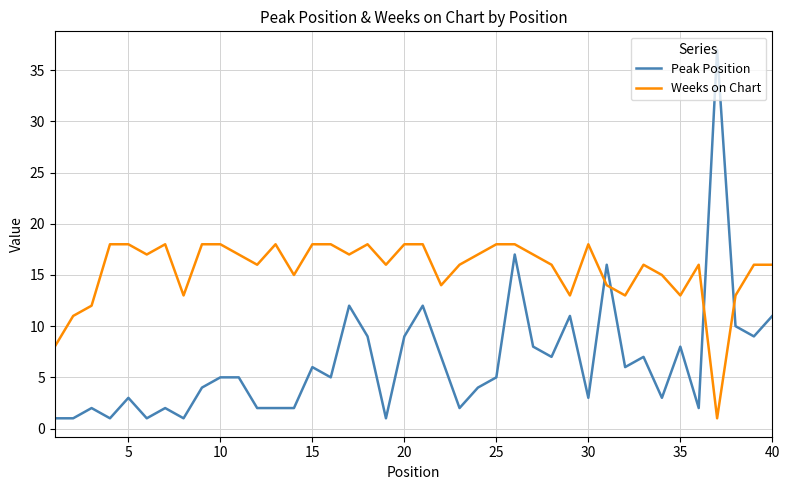

Which series has the largest total across all categories?

Weeks on Chart